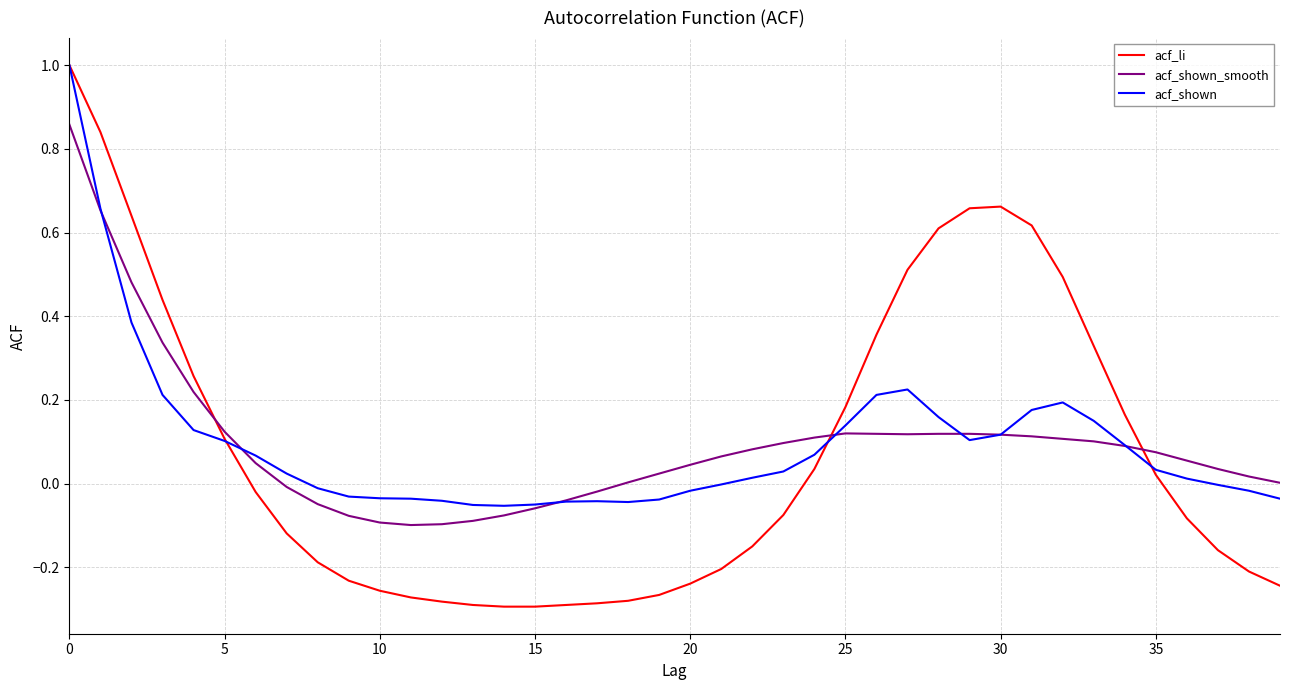

What is the greatest value displayed?

1.0